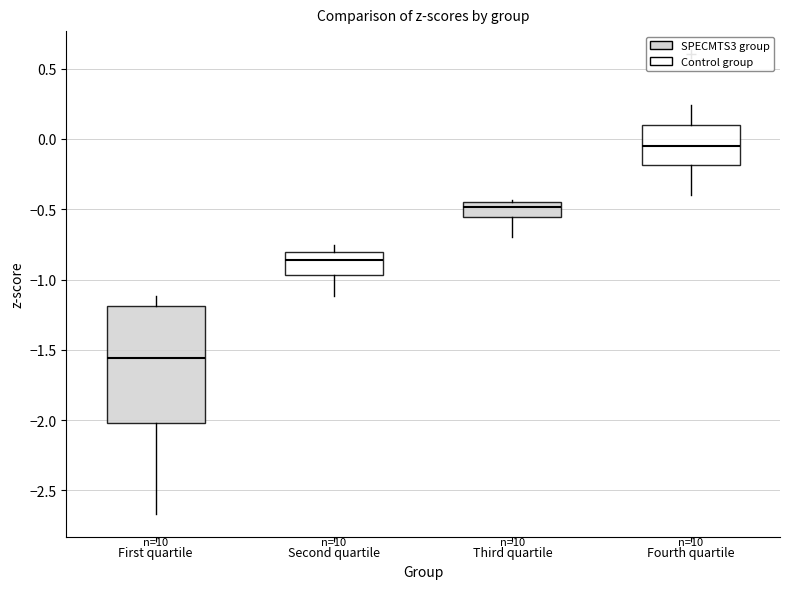

Which box's median line is the lowest?

First quartile